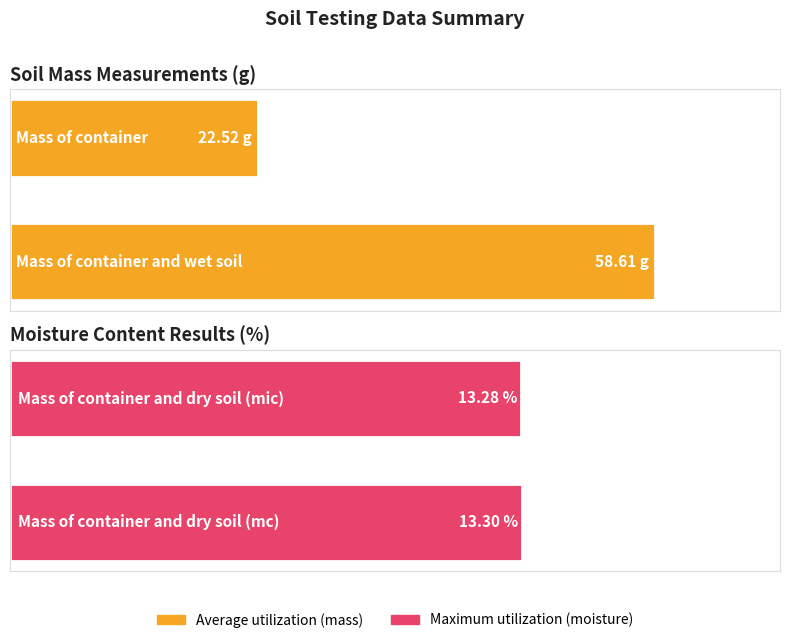

Are the bars horizontal?

Yes